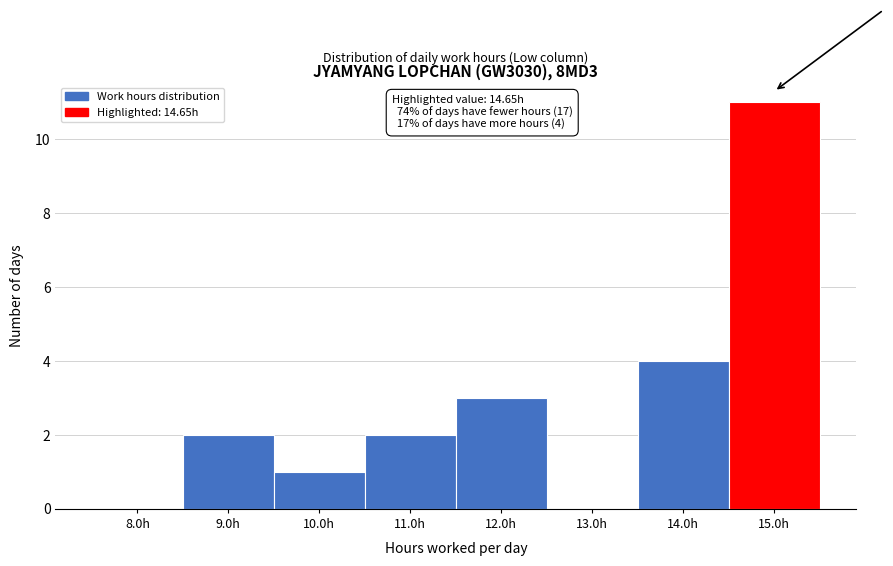

Over which range of the x-axis is the bar tallest?

14.5 to 15.5